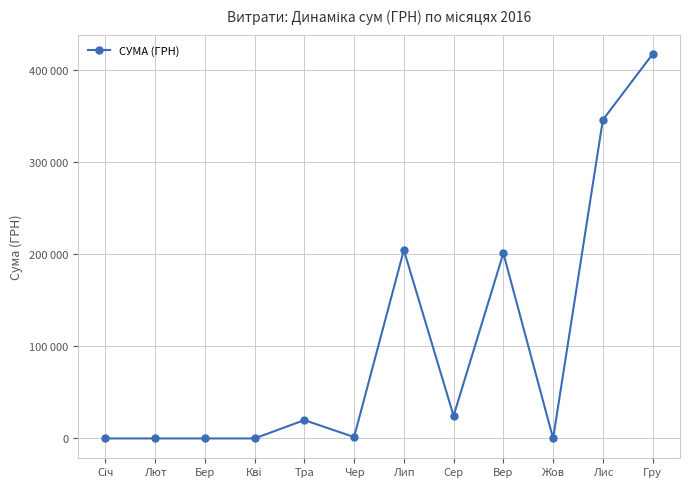

At which label is the value closest to 208480?

Лип